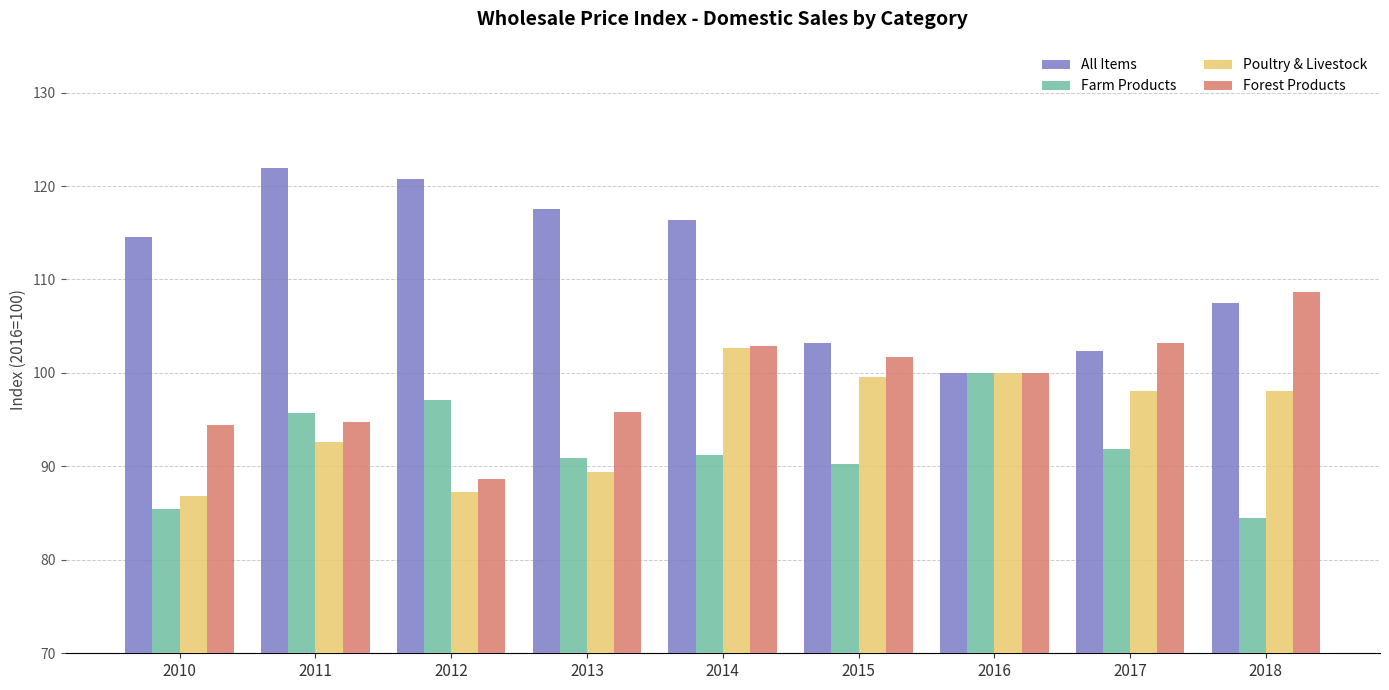

Is it true that Farm Products equals 90.2 at 2015?

True